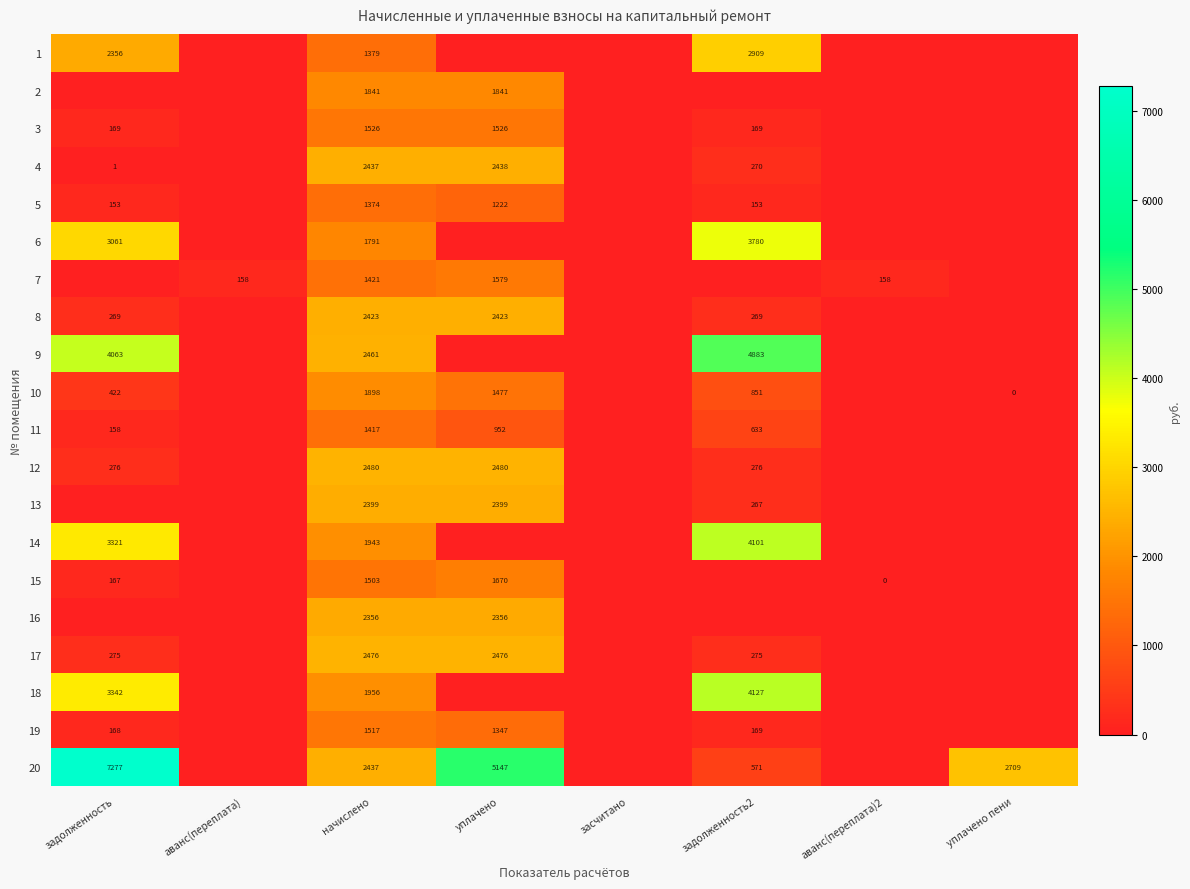

What is the difference between the highest and lowest values at начислено?

1106